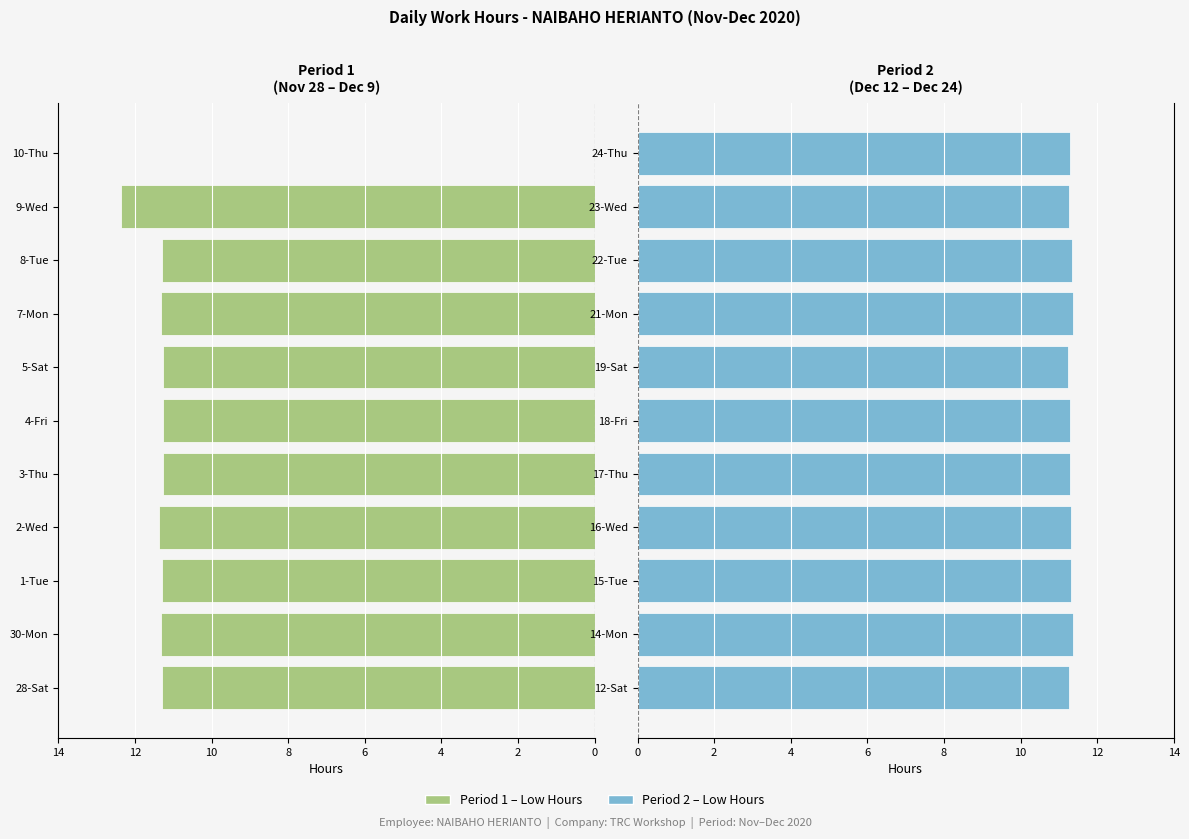

What is the ratio of the value at 6 to the value at 8?

1.0